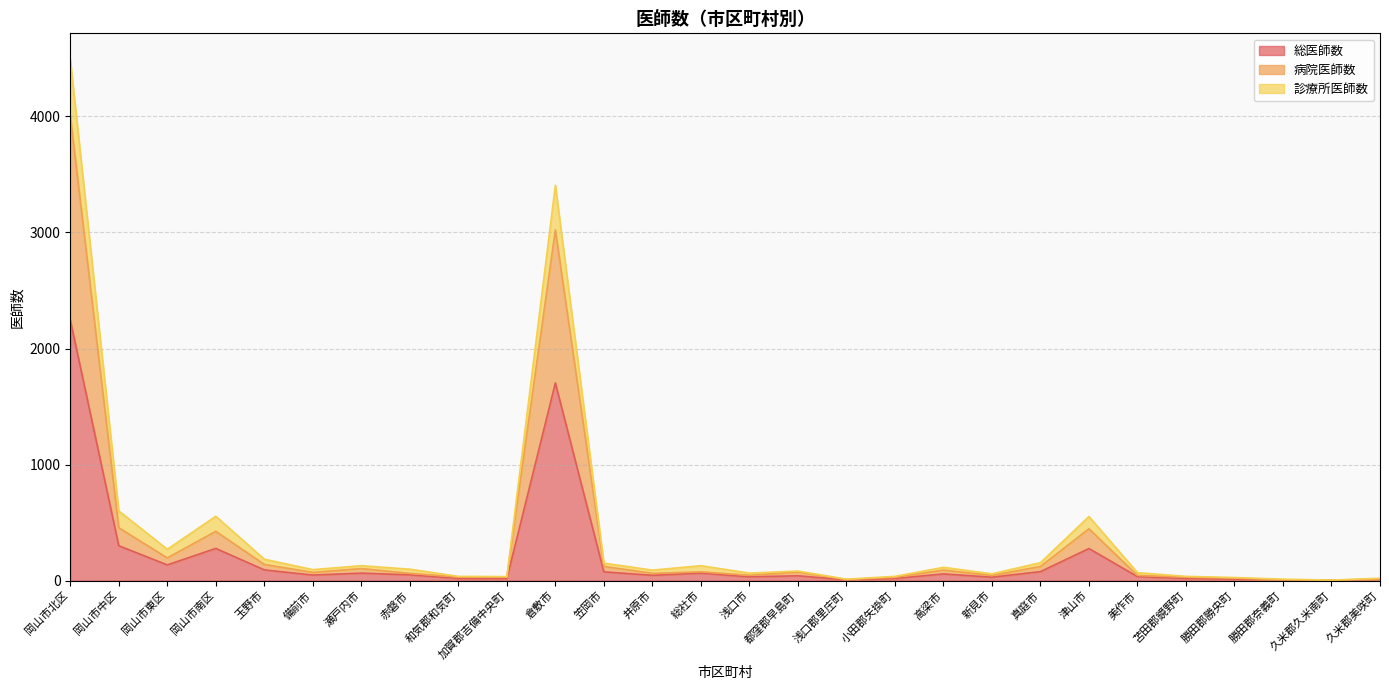

What is the spread (max minus min) of values at 岡山市中区?

300